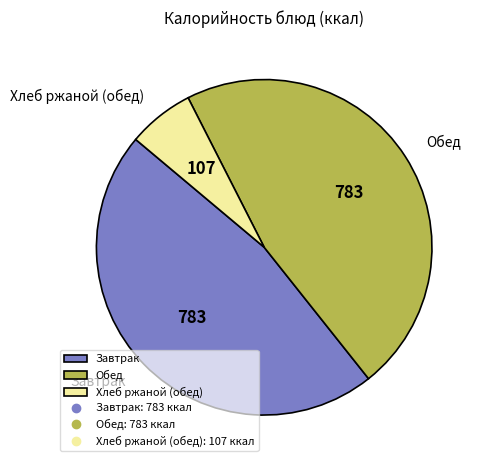

Combined, do Хлеб ржаной (обед) and Завтрак account for over 50%?

Yes